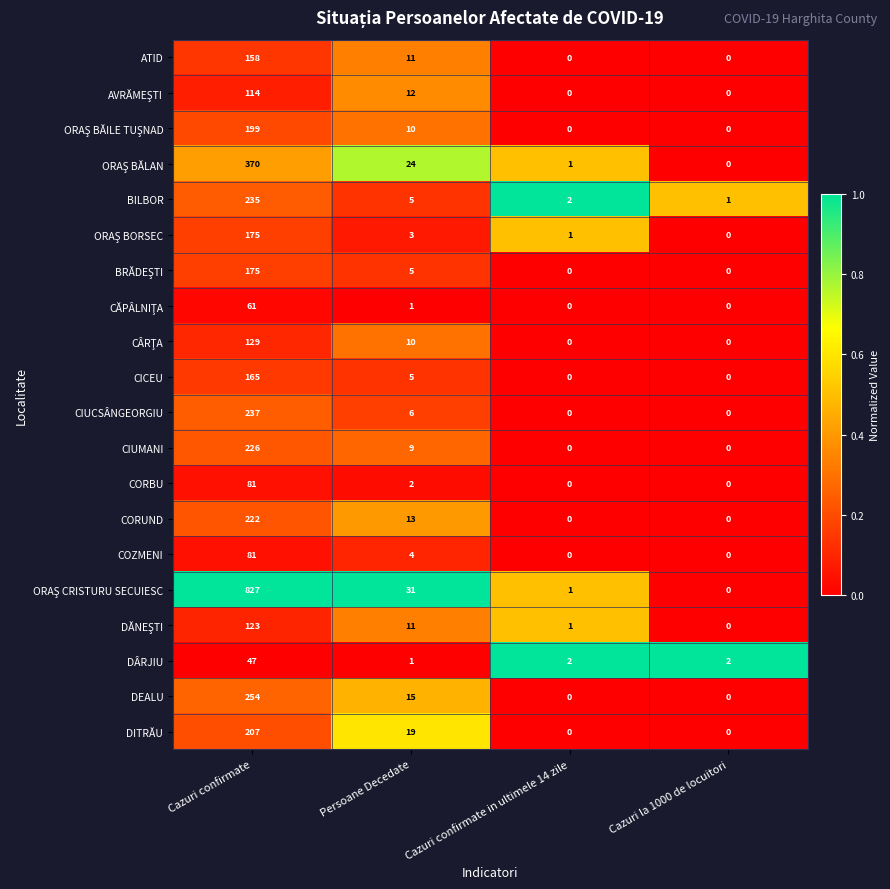

Which label corresponds to the largest value in the chart?

Cazuri confirmate